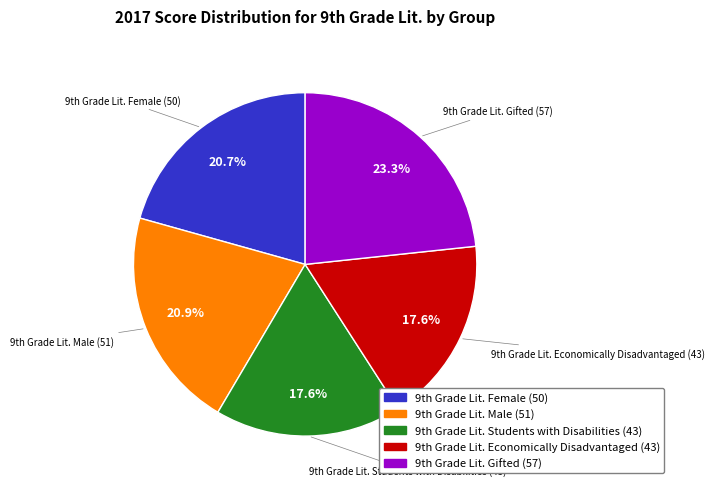

Does any single category account for the majority?

No